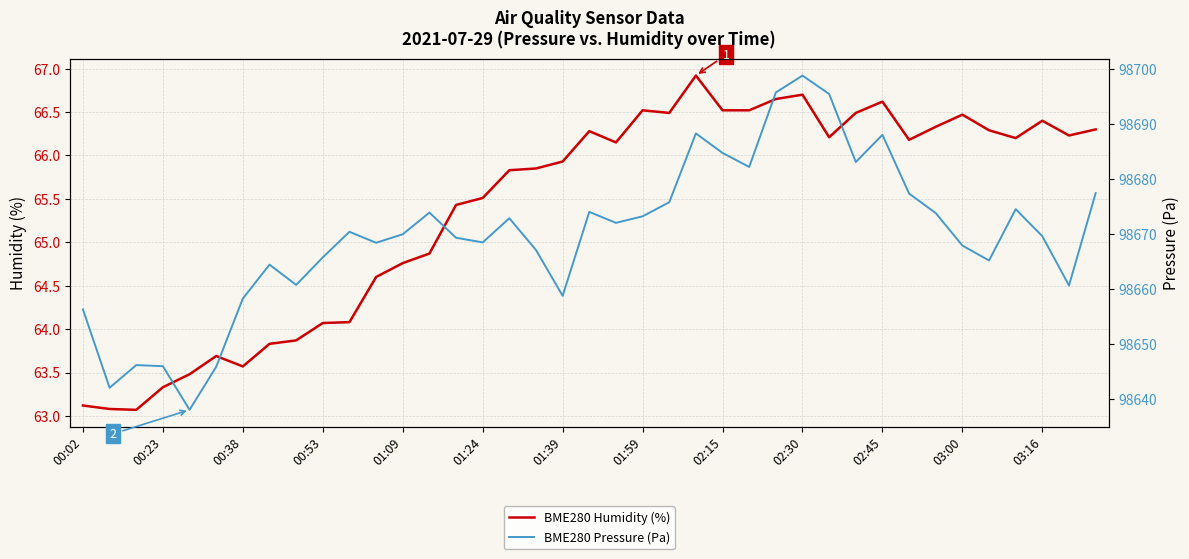

The BME280 Humidity (%) series shows 38.5 at 01:24. True or false?

False